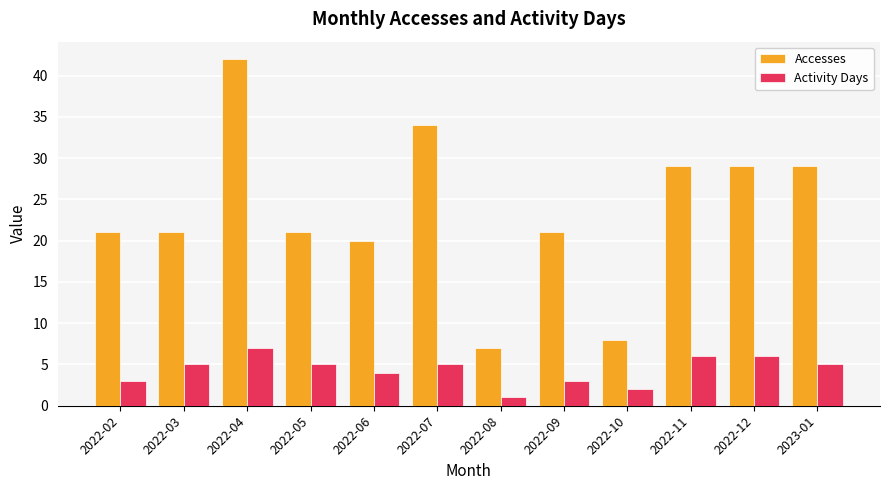

What is the value of the Accesses bar at the 10th from the left?

29